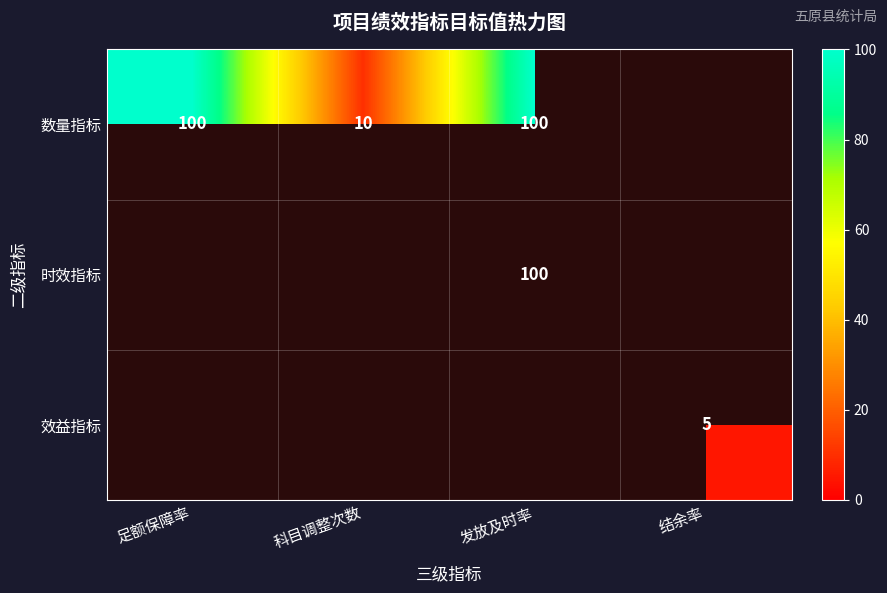

True or false: 效益指标 has a value of 5 at 结余率.

True